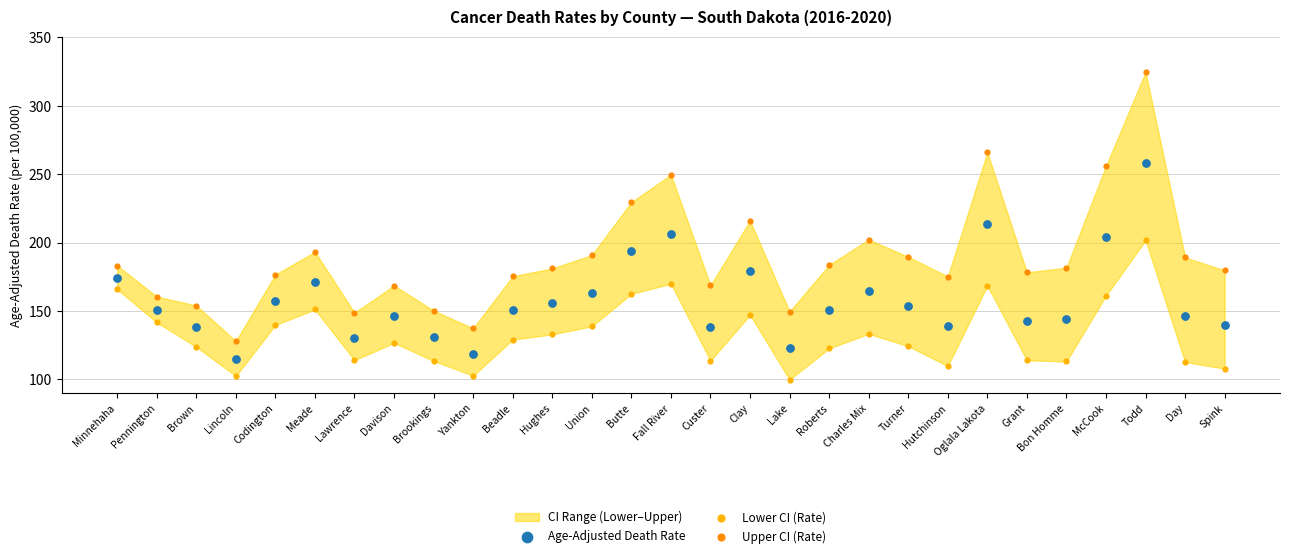

In the Upper CI (Rate) series, what Y value is closest to 226?

229.5